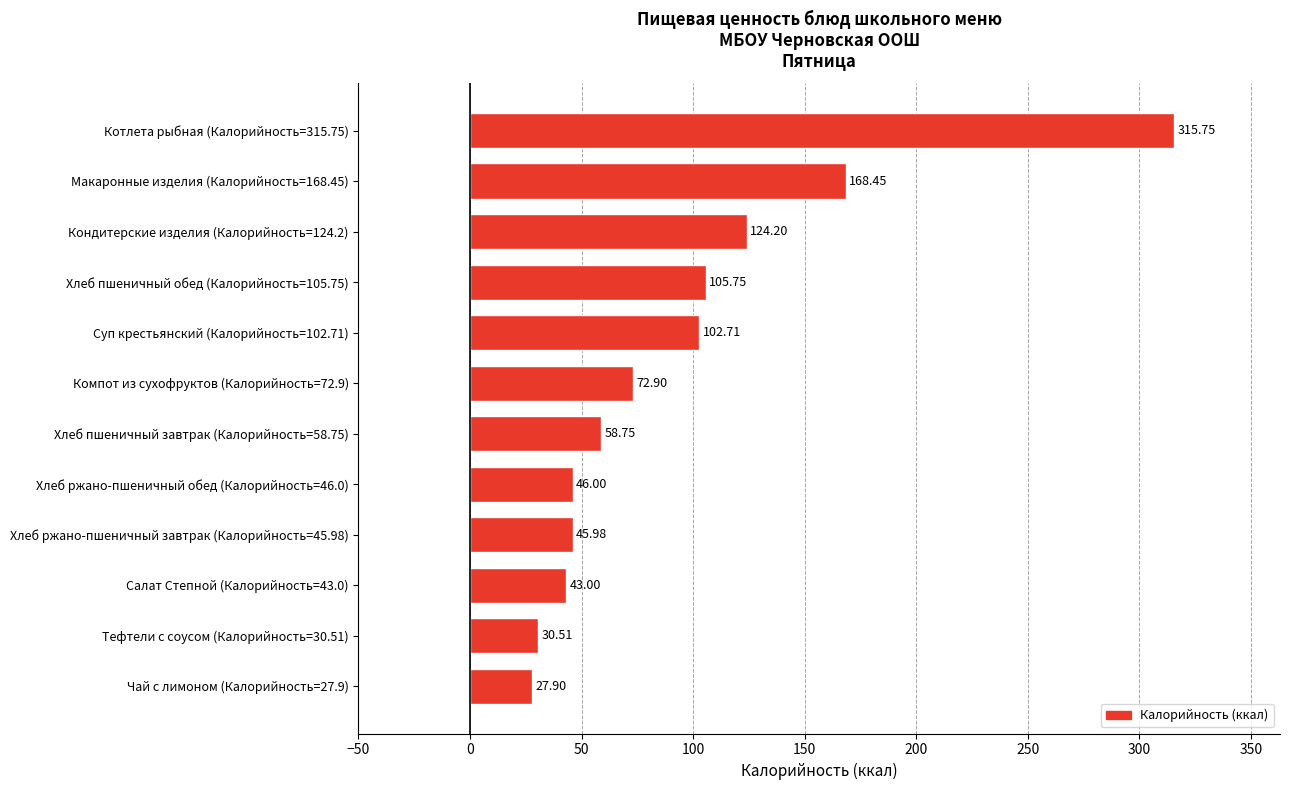

What is the greatest value displayed?

315.8